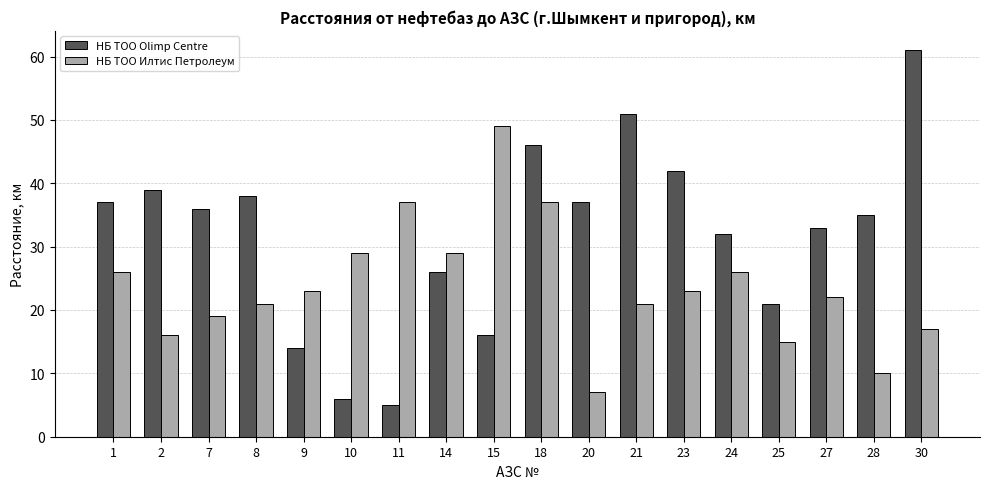

What is the minimum value shown in the chart?

5